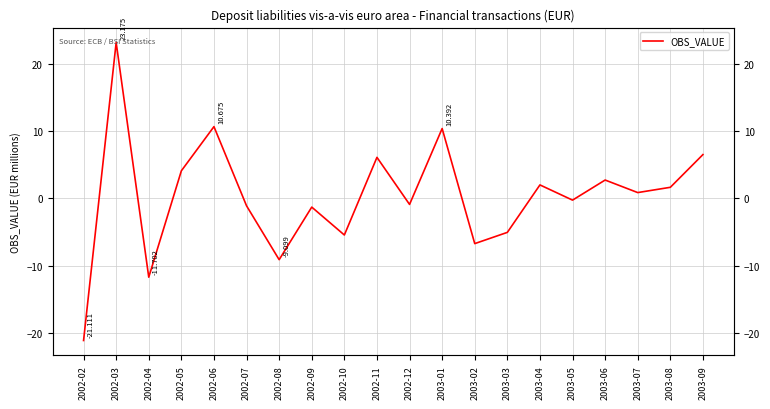

Rank the categories by value from lowest to highest.

2002-02, 2002-04, 2002-08, 2003-02, 2002-10, 2003-03, 2002-09, 2002-07, 2002-12, 2003-05, 2003-07, 2003-08, 2003-04, 2003-06, 2002-05, 2002-11, 2003-09, 2003-01, 2002-06, 2002-03